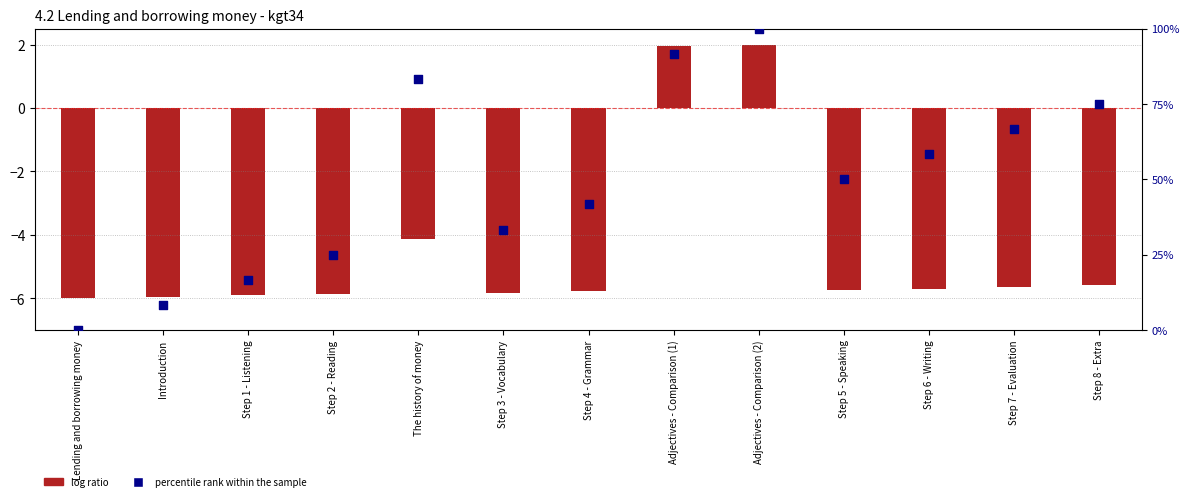

Which series has the largest Y range (max minus min)?

percentile rank within the sample